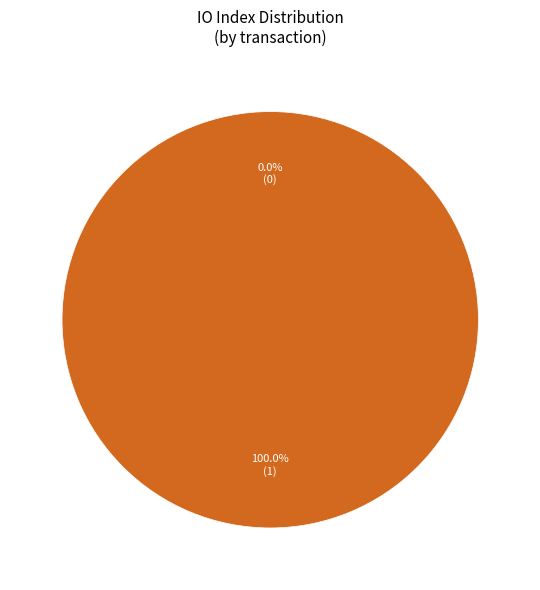

To the nearest percent, what is the average slice percentage?

50%